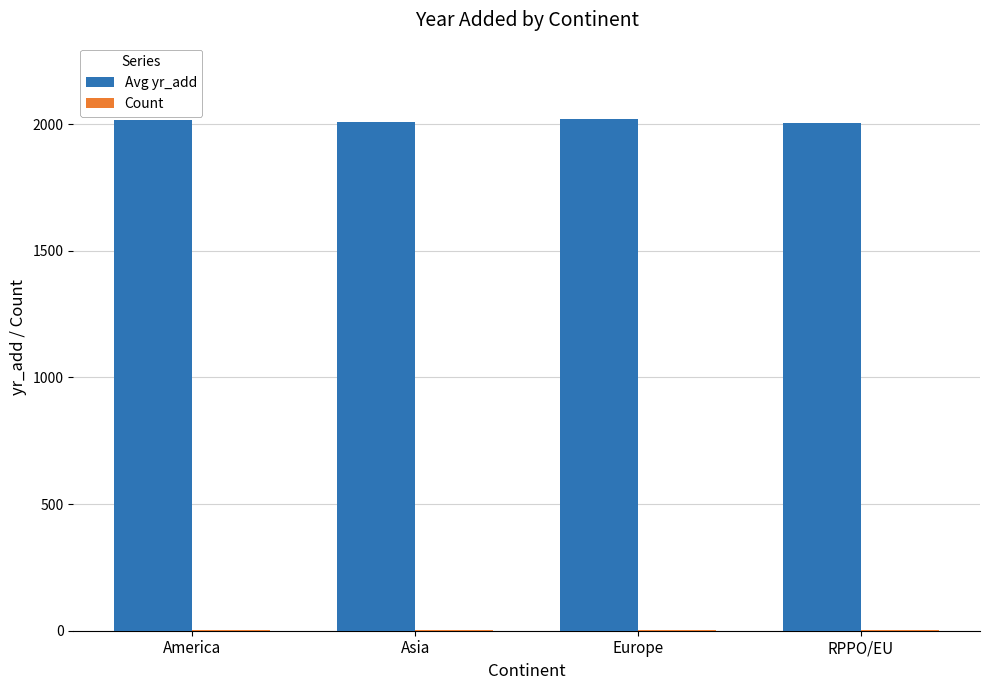

The Avg yr_add series shows 2019 at Europe. True or false?

True